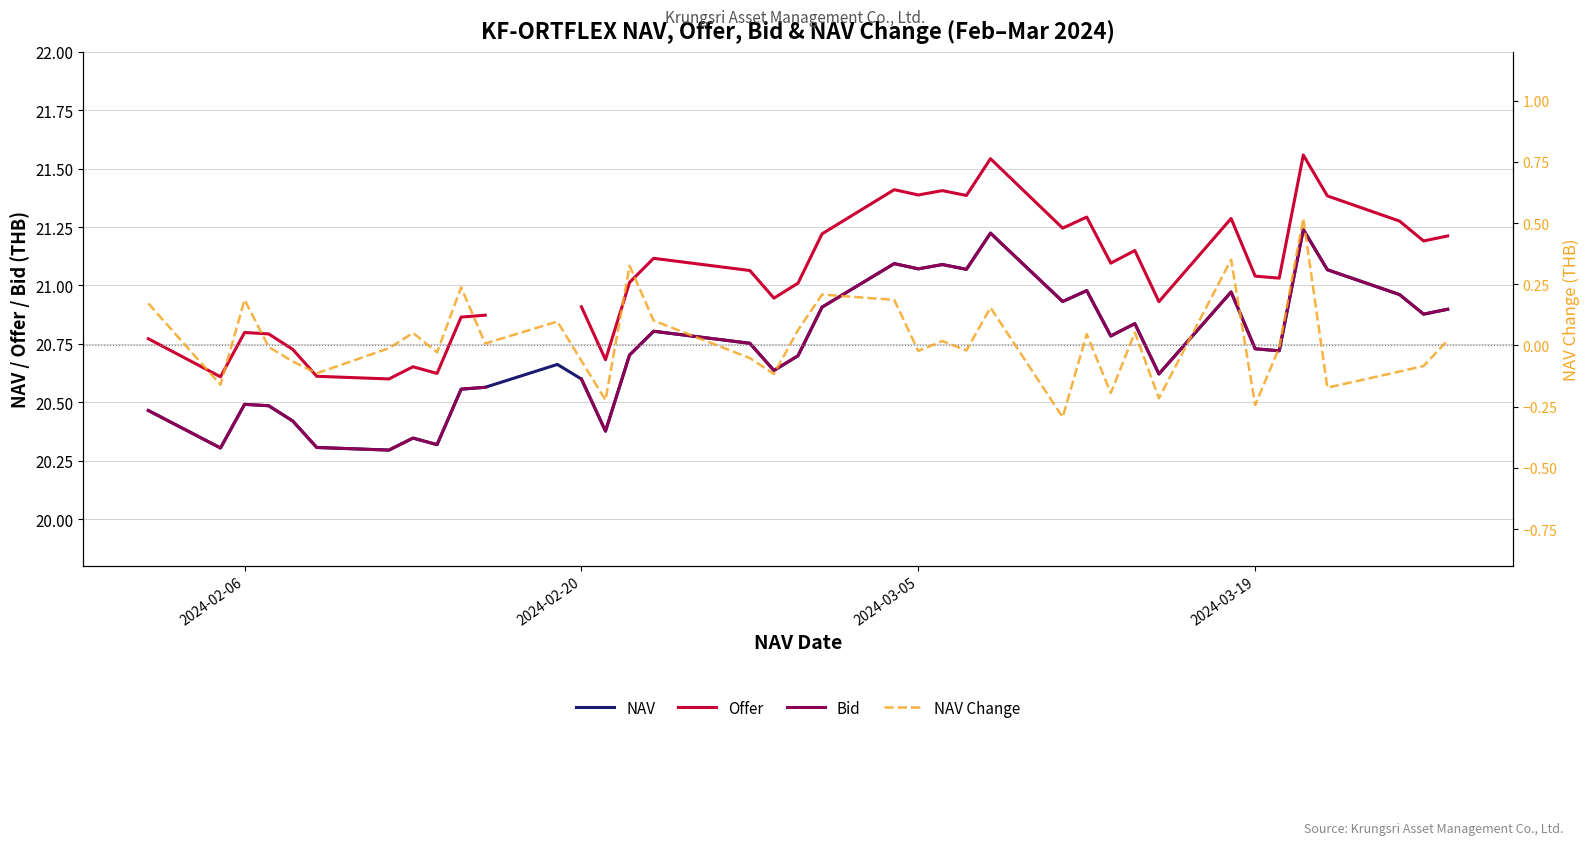

Is it true that NAV Change equals -0.1 at 17?

False